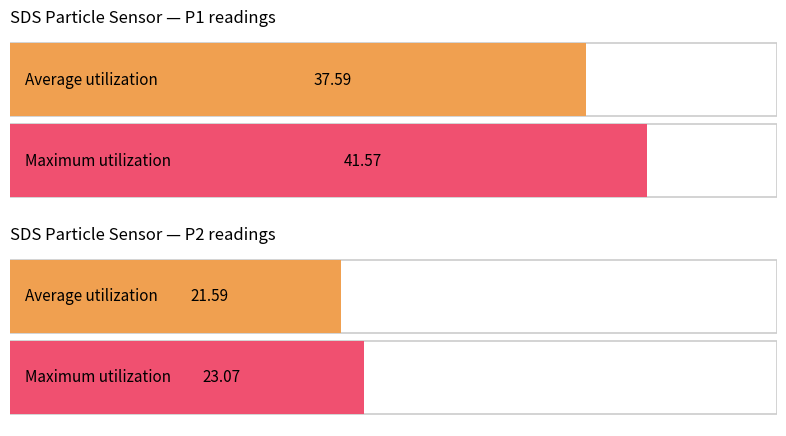

What is the average value of the SDS_P2 series?

21.6